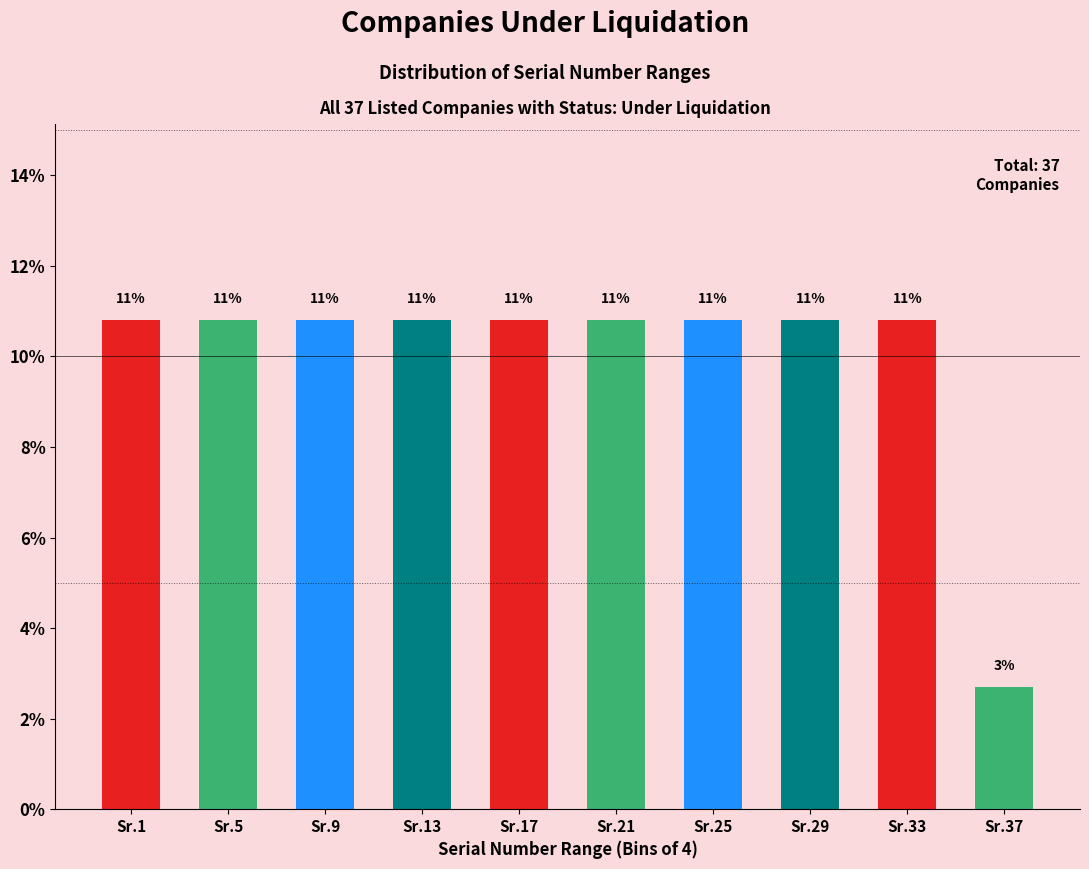

How many bars are there in total?

10